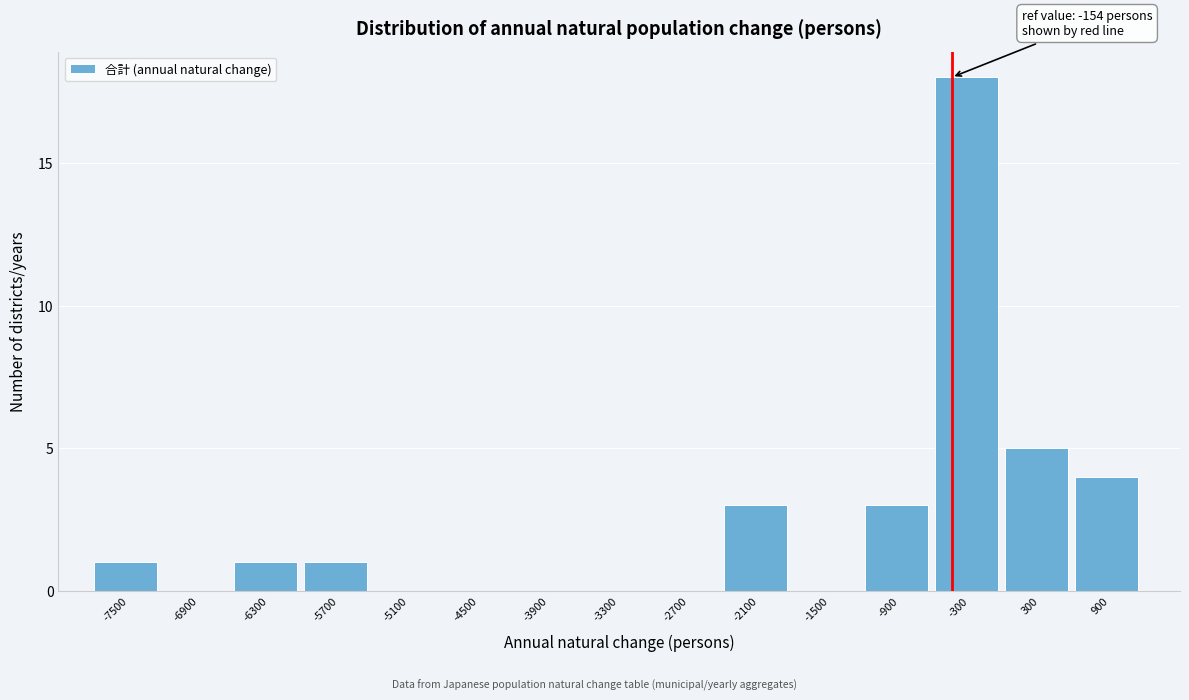

Reading right to left, list all the values displayed in this chart.

900=4	300=5	-300=18	-900=3	-1500=0	-2100=3	-2700=0	-3300=0	-3900=0	-4500=0	-5100=0	-5700=1	-6300=1	-6900=0	-7500=1